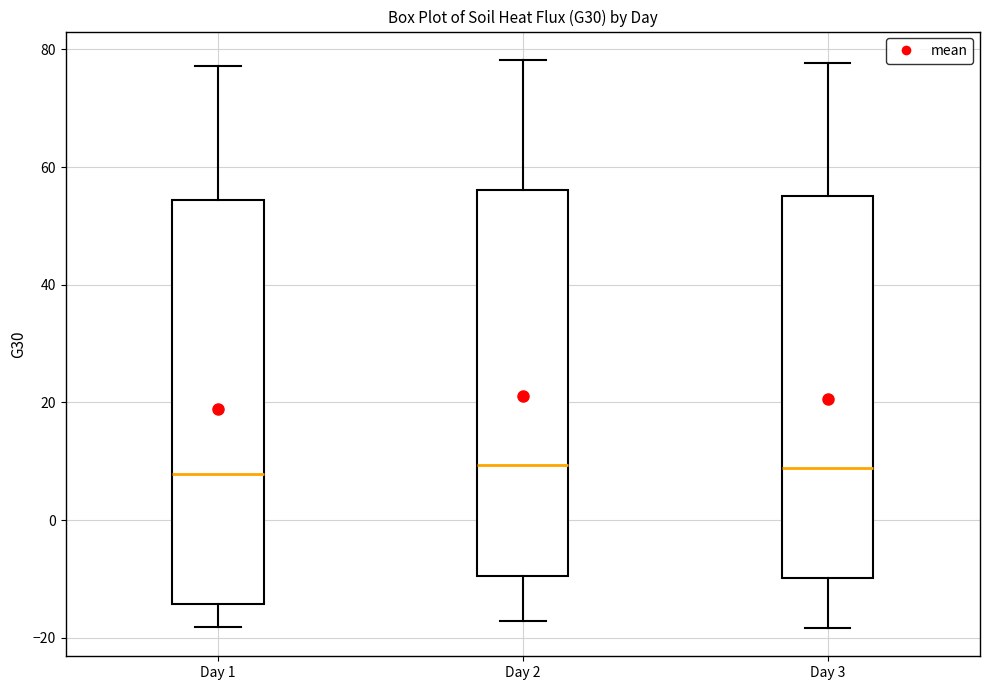

Which box is the tallest, from its lower edge to its upper edge?

Day 1